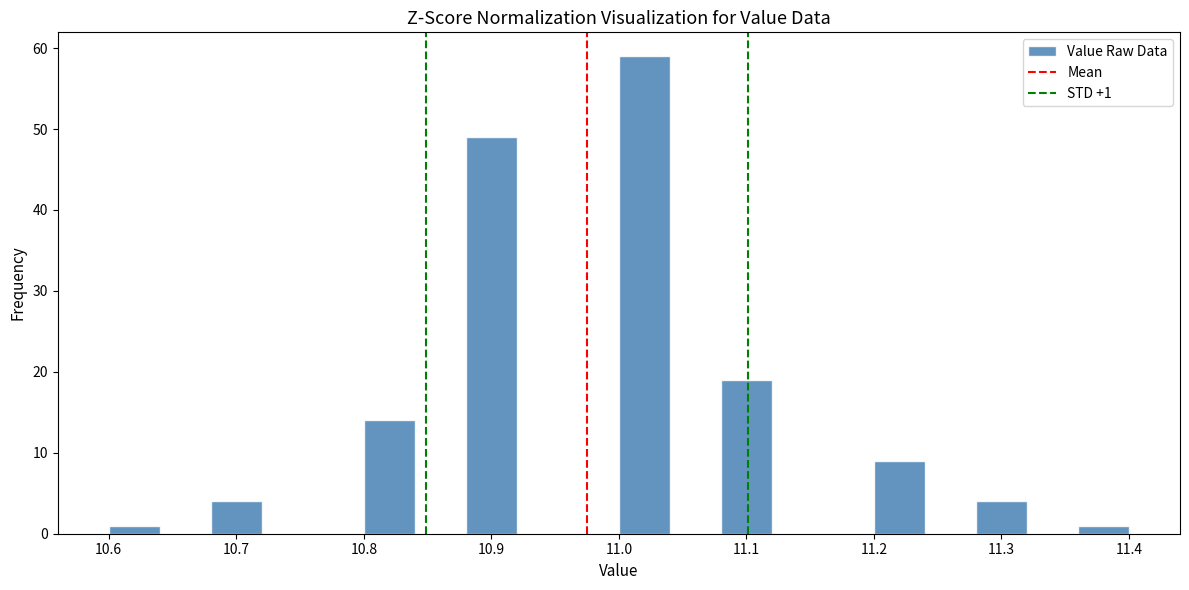

Which range on the x-axis has the tallest bar?

11.00 to 11.04